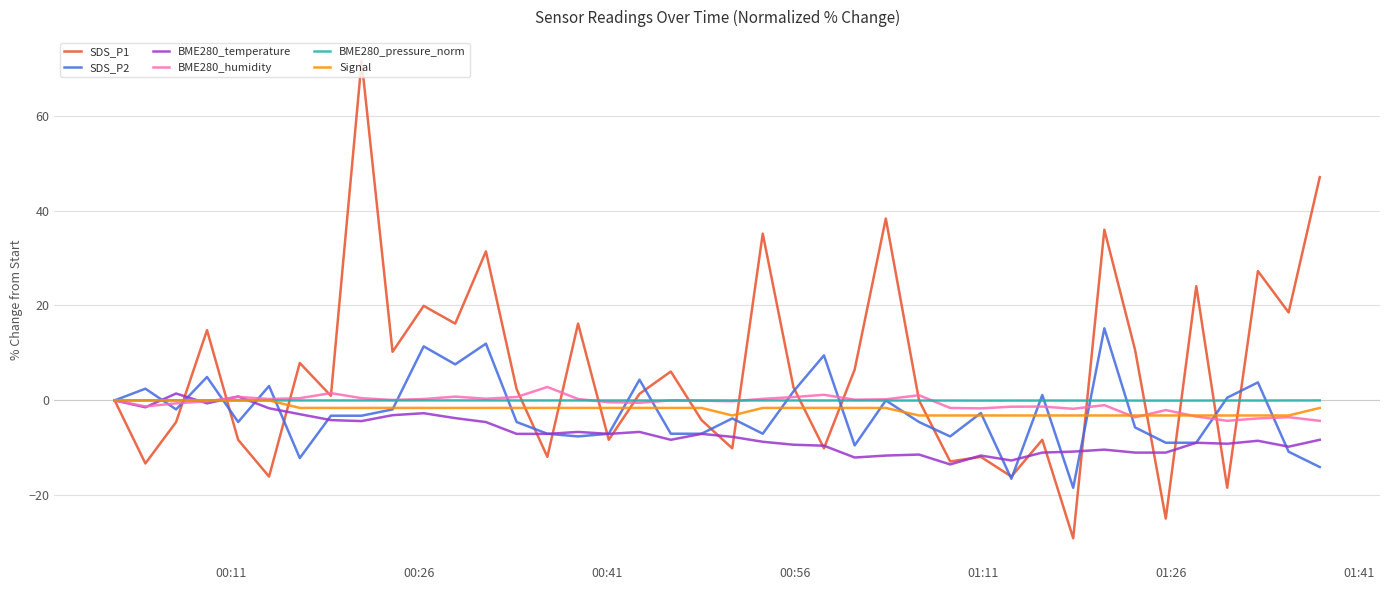

What is the greatest value displayed?

71.5